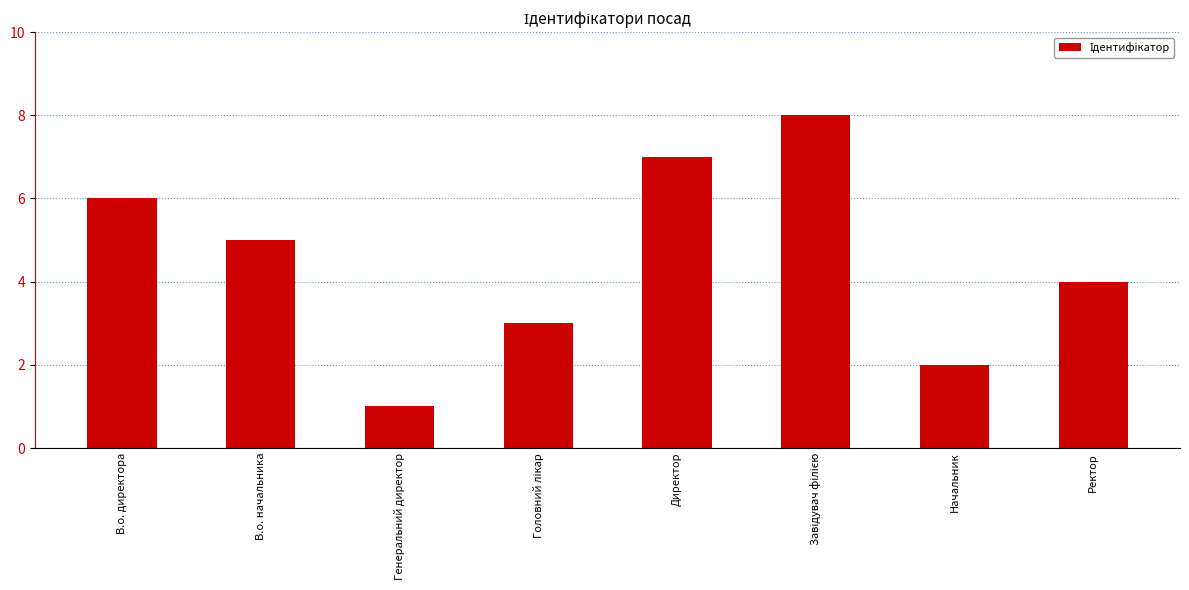

Which has a higher value, Начальник or В.о. директора?

В.о. директора